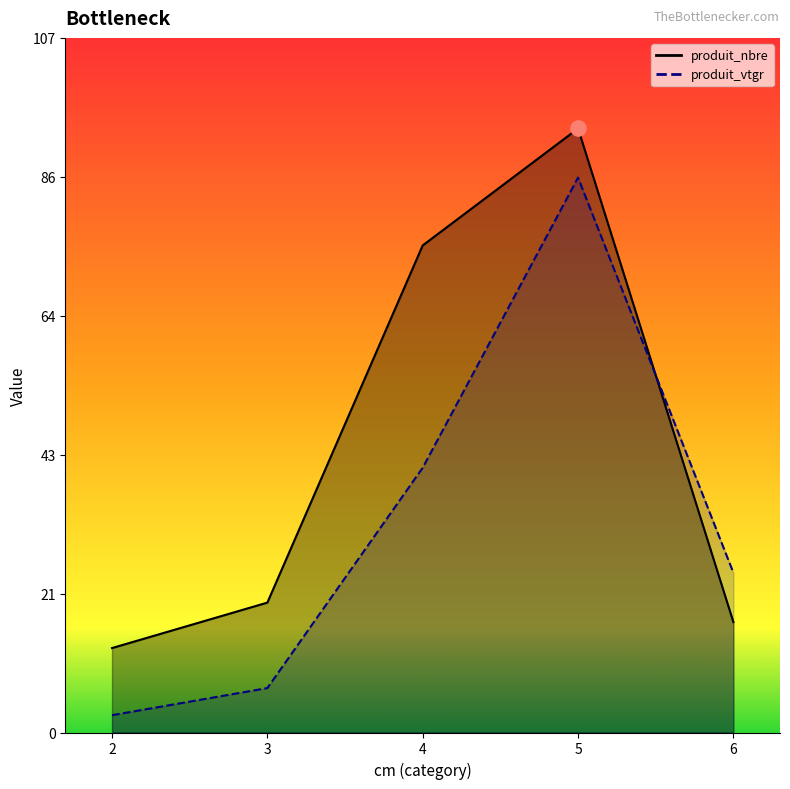

What are all the series names shown in the legend?

produit_nbre, produit_vtgr